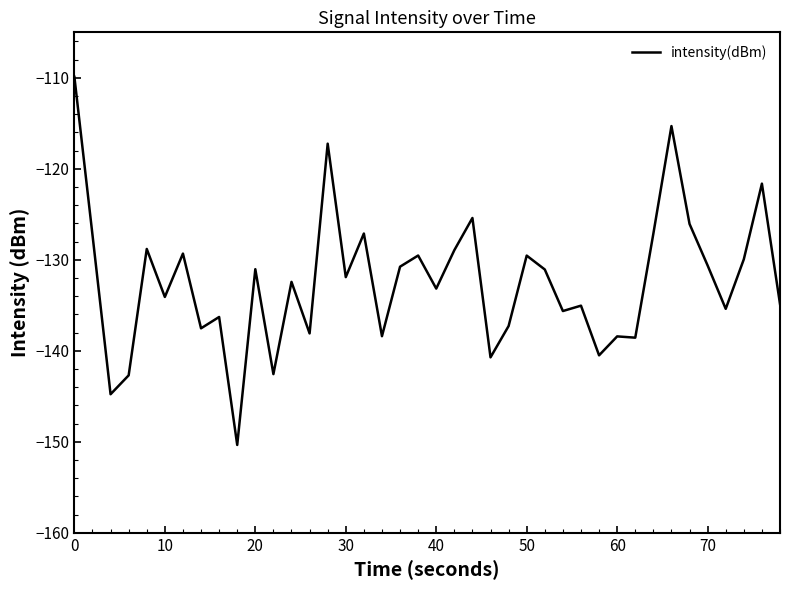

How many lines are shown in the chart?

1